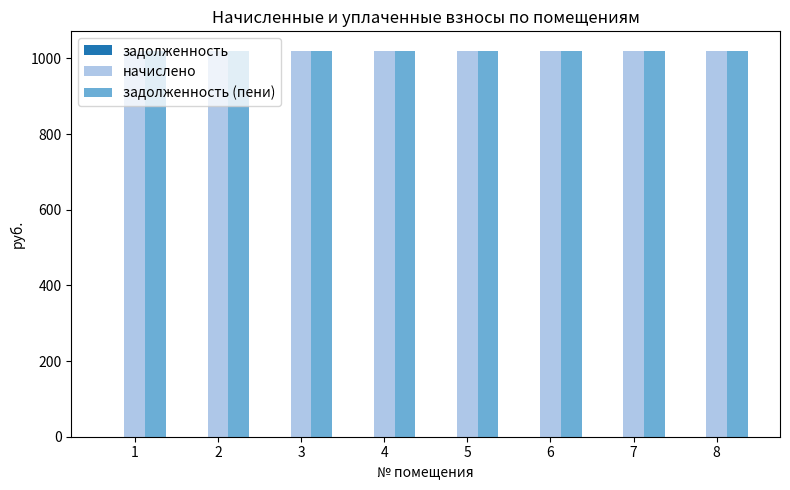

How many bars are there in each group?

3